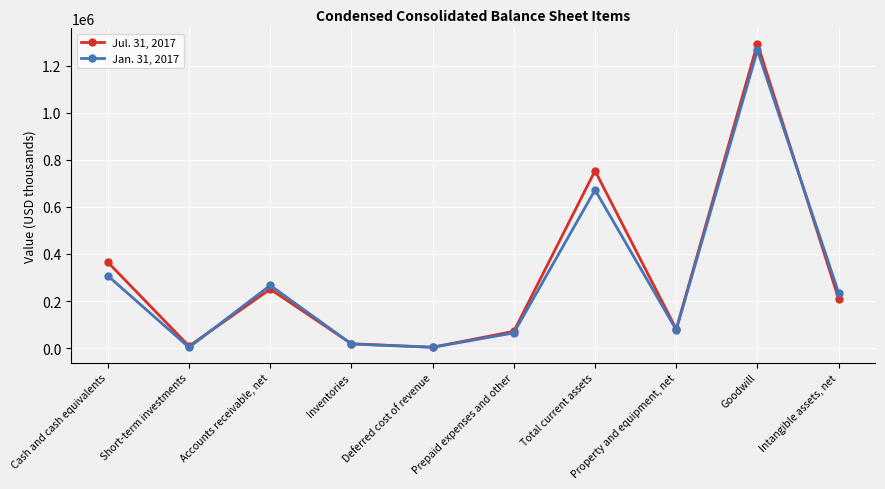

True or false: Jan. 31, 2017 and Jul. 31, 2017 intersect in this chart.

True